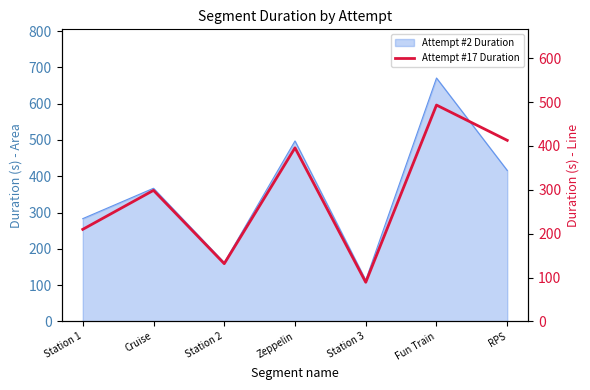

Between Fun Train and Cruise, which is larger?

Fun Train